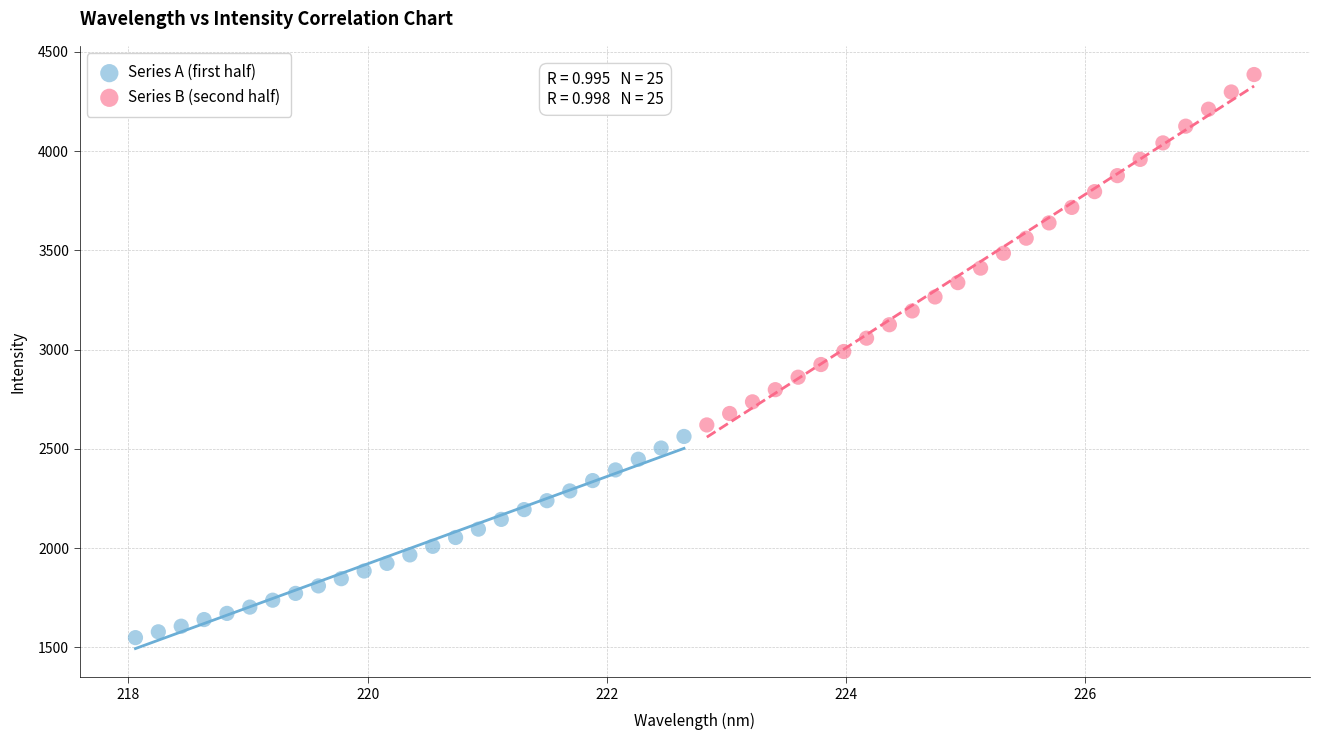

Which series has the widest spread of Y values?

Series B (second half)